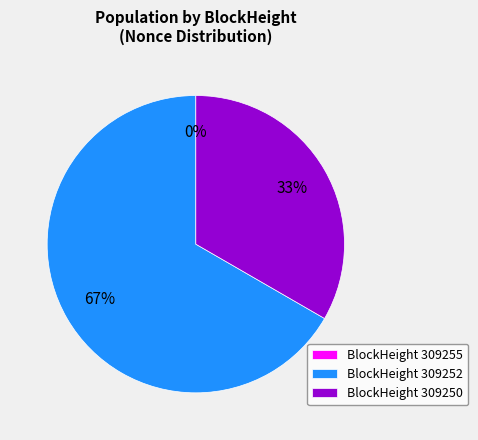

Is it true that 309252 is 67% of the pie?

True